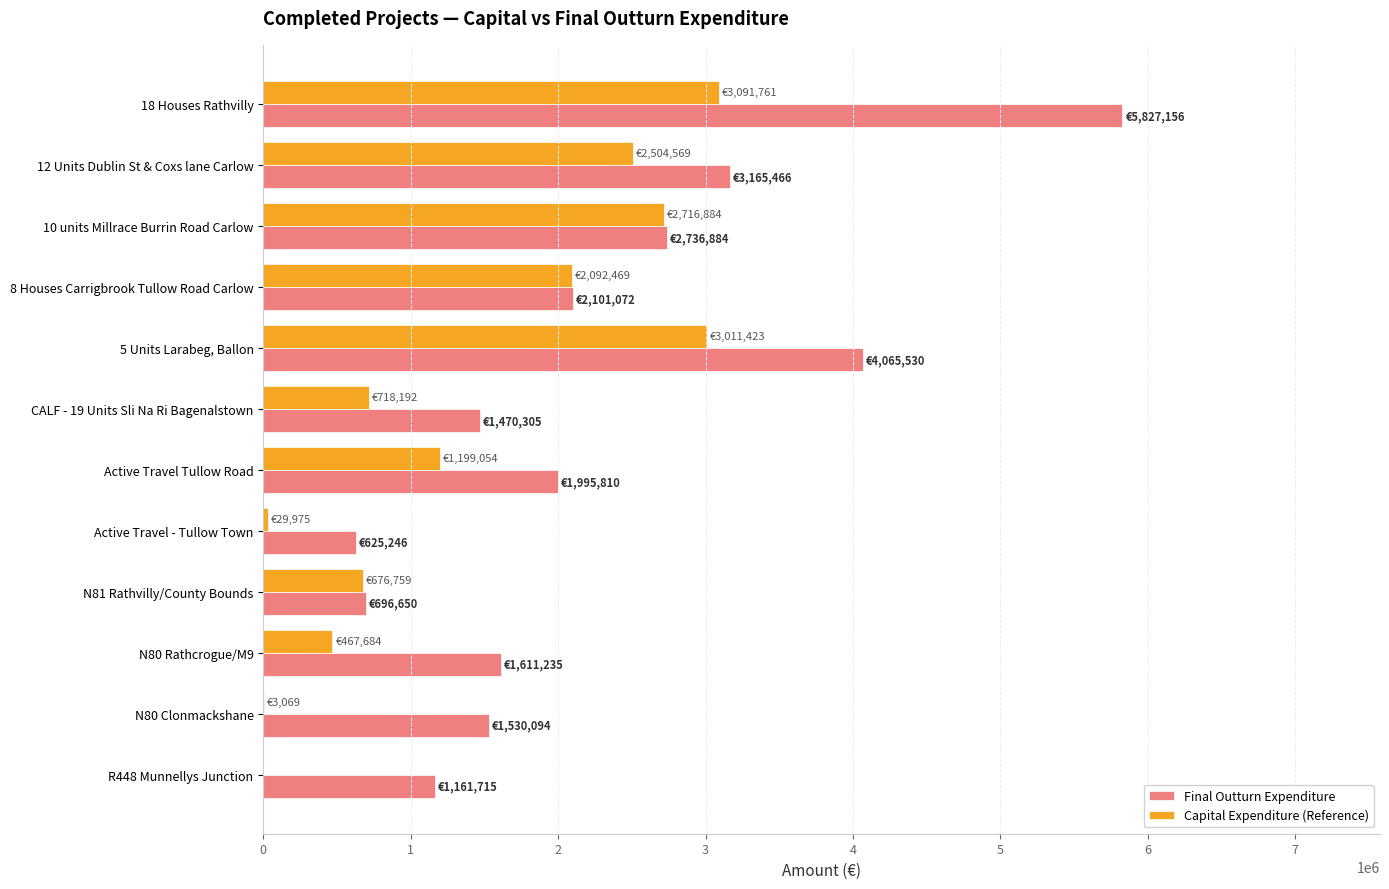

Is it true that Capital Expenditure (Reference) equals 687992 at Active Travel Tullow Road?

False